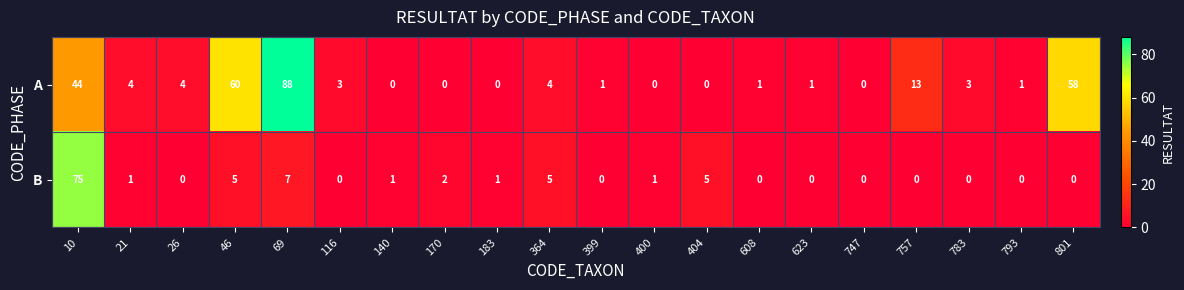

At 400, list the series in order from largest to smallest.

B, A